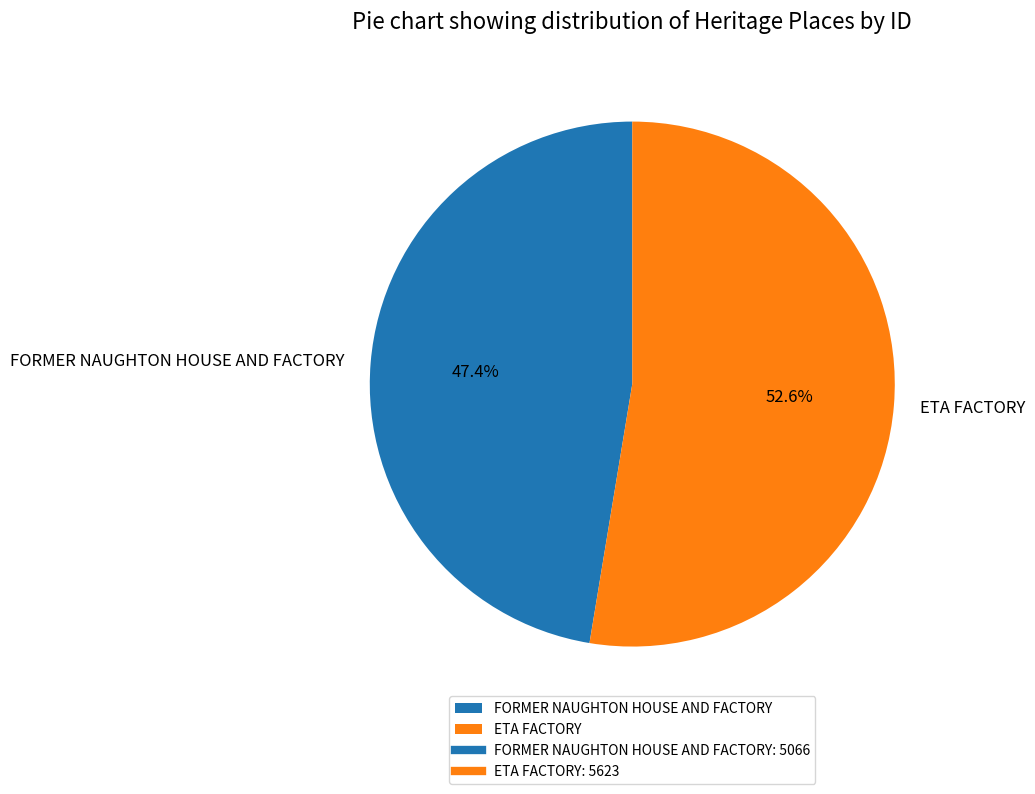

Between FORMER NAUGHTON HOUSE AND FACTORY and ETA FACTORY, which is larger?

ETA FACTORY